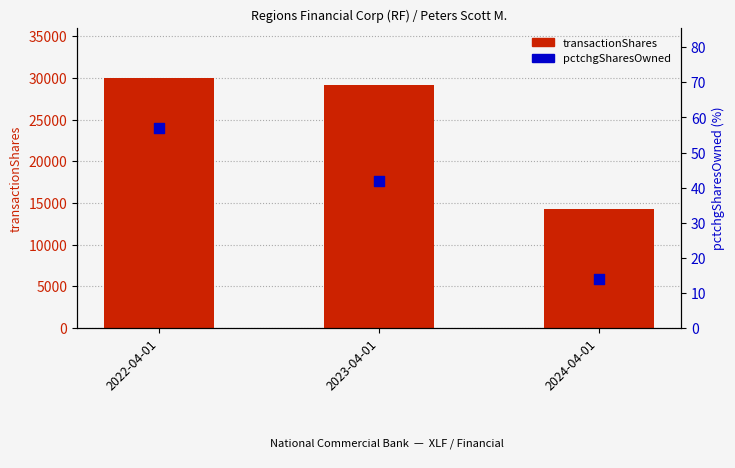

Which series has the widest spread of Y values?

transactionShares